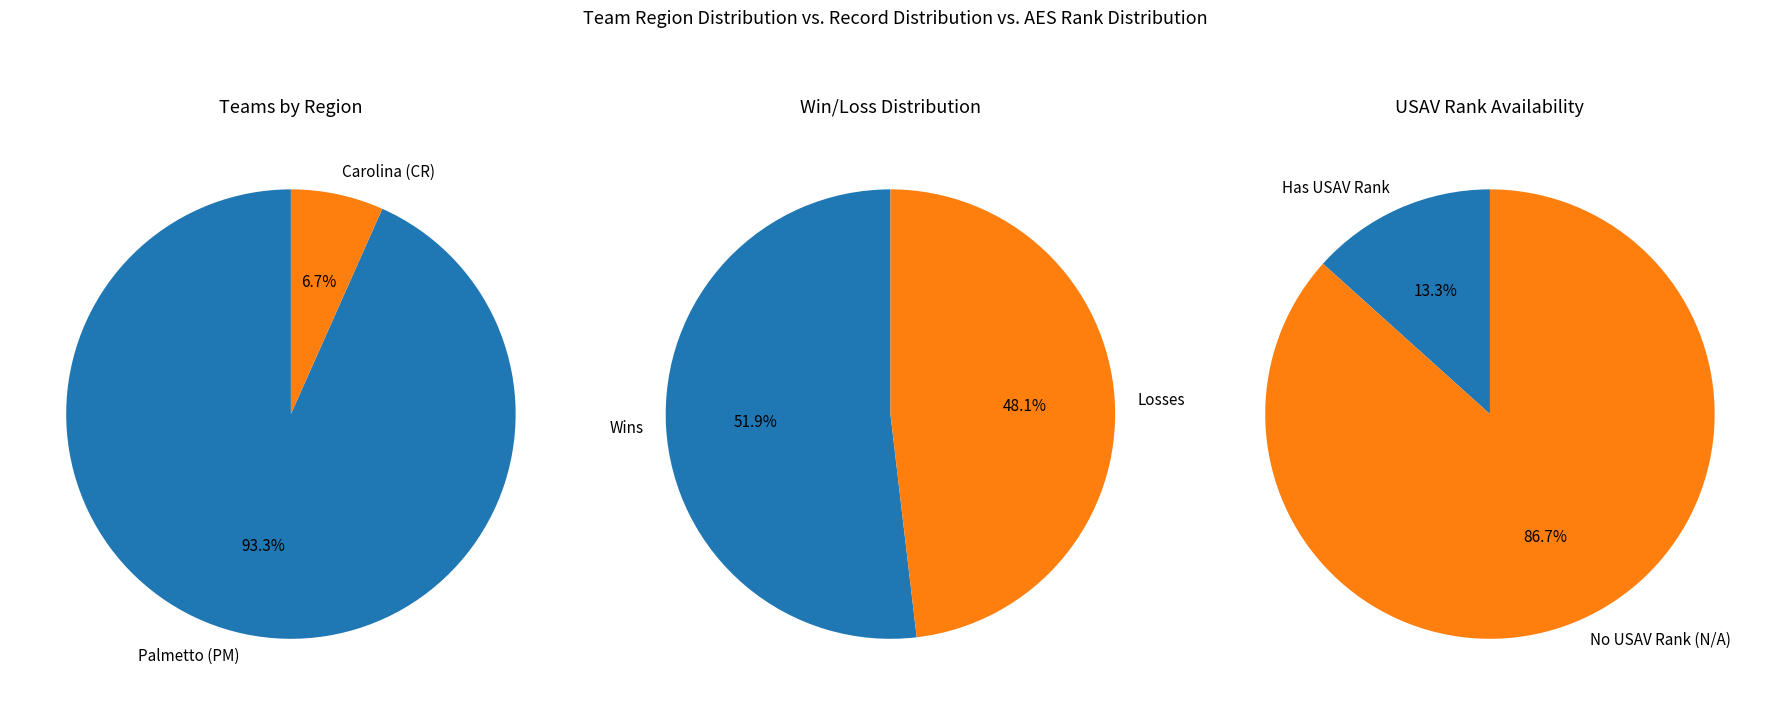

Combined, do Palmetto (PM) and Carolina (CR) account for over 50%?

Yes